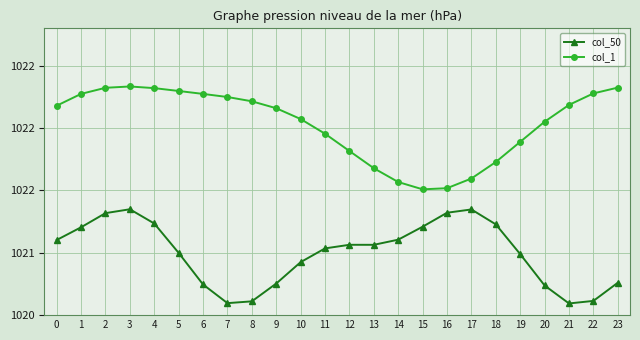

At which category does col_1 reach its first local valley?

15